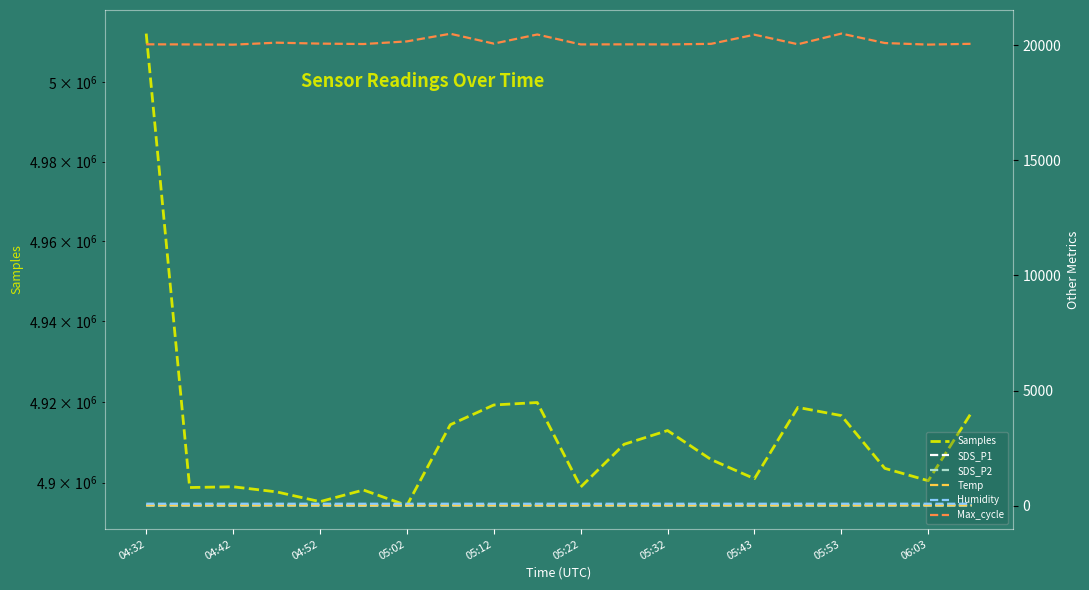

At which category is the sum across all series the highest?

04:32